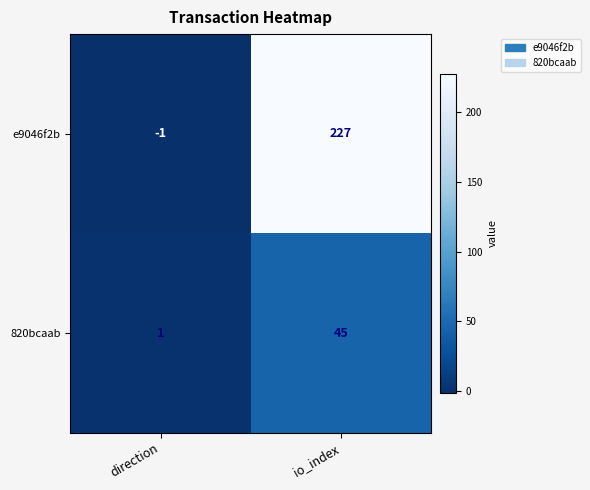

What is the difference between the maximum and minimum values in the e9046f2b series?

228